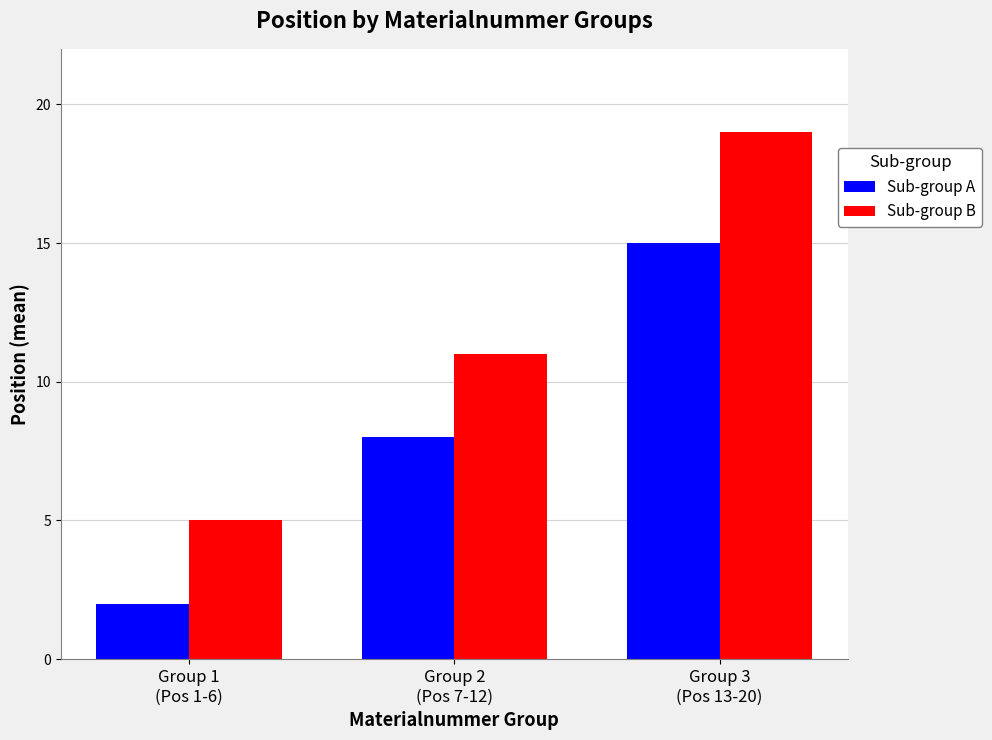

List the series in order of their peak value, highest first.

Sub-group B, Sub-group A